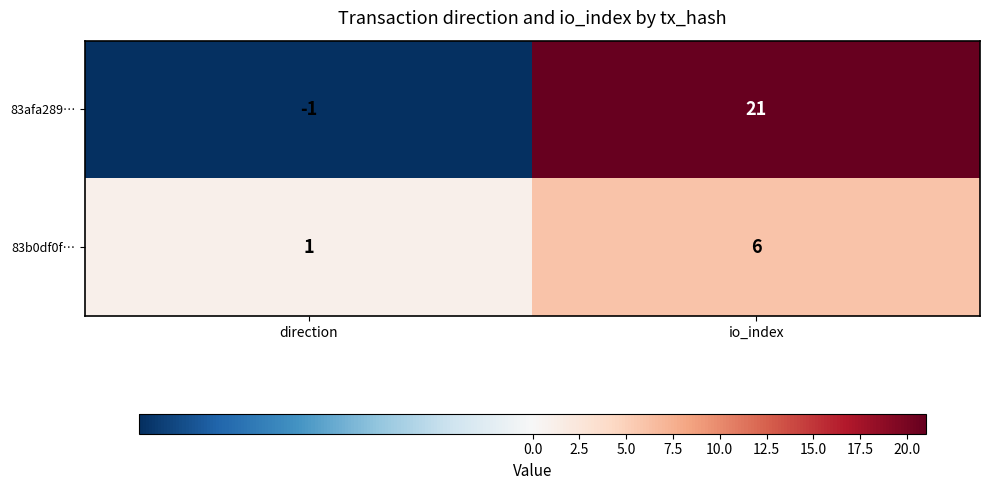

What value does the 83b0df0f… series have at io_index?

6